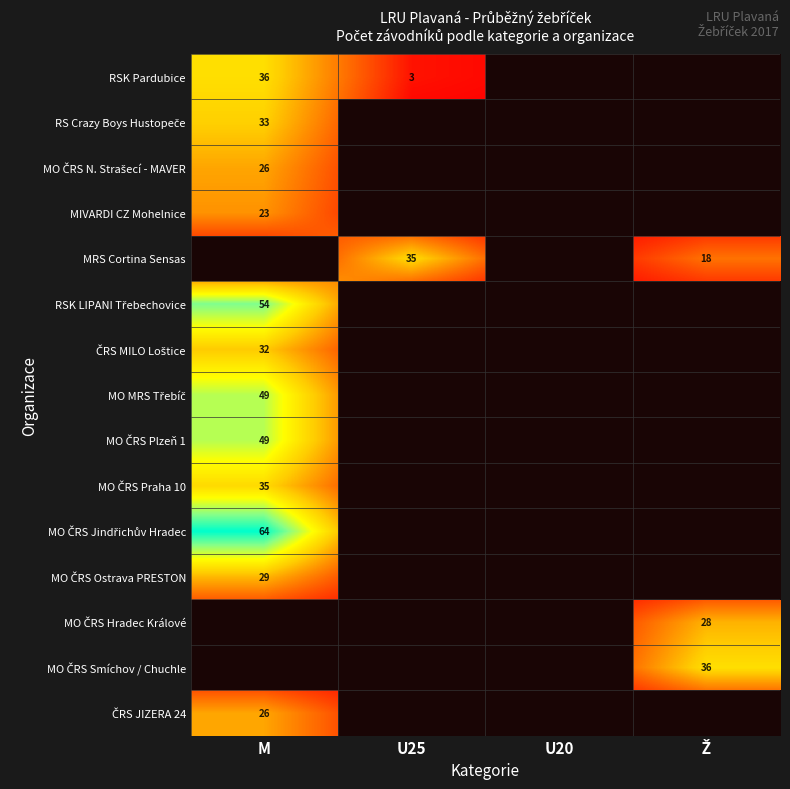

Which series changed the most between U20 and Ž?

MO ČRS Smíchov / Chuchle